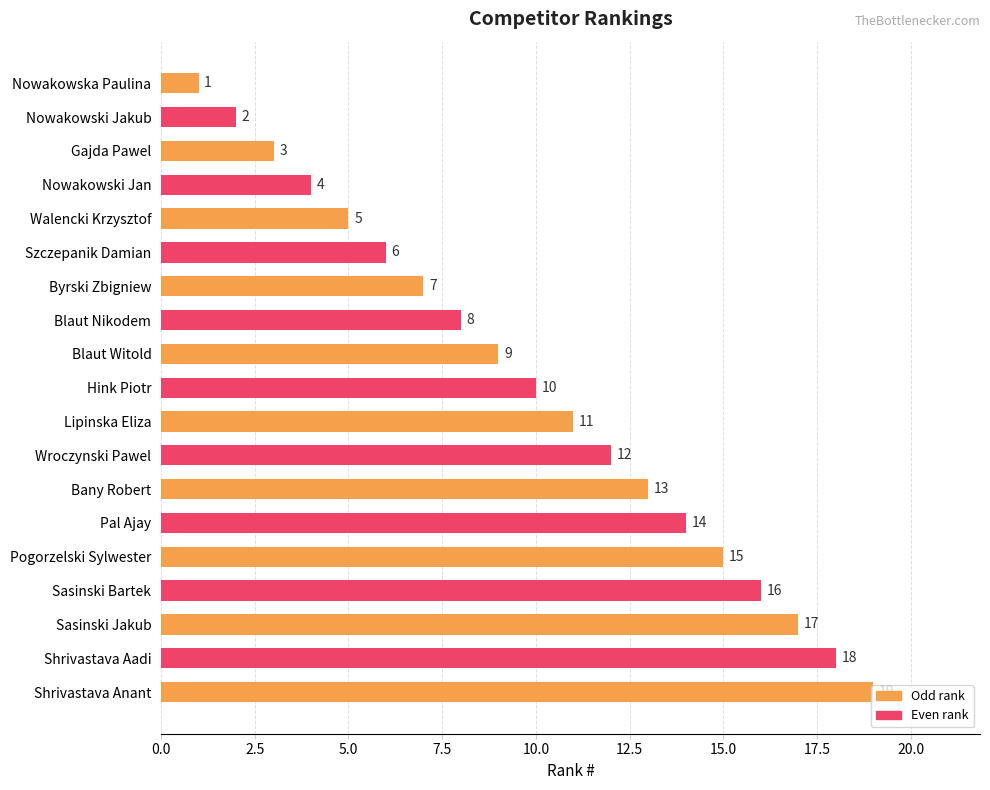

What is the difference between the second highest and second lowest values?

16